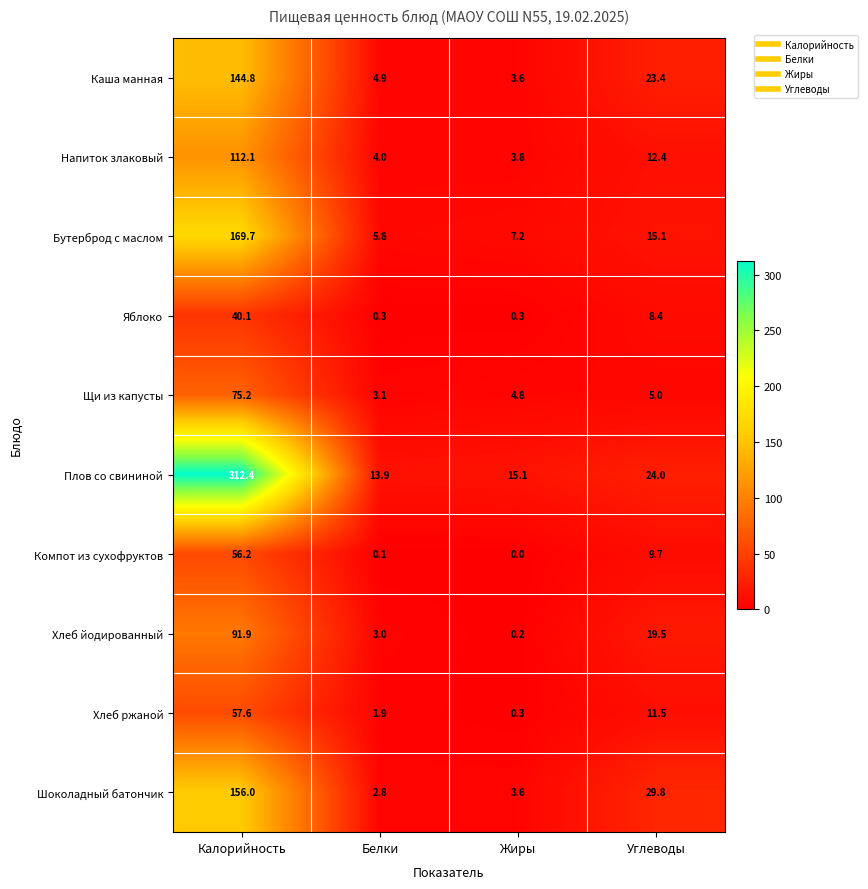

What is the difference between the second highest and minimum values in the Шоколадный батончик series?

27.0